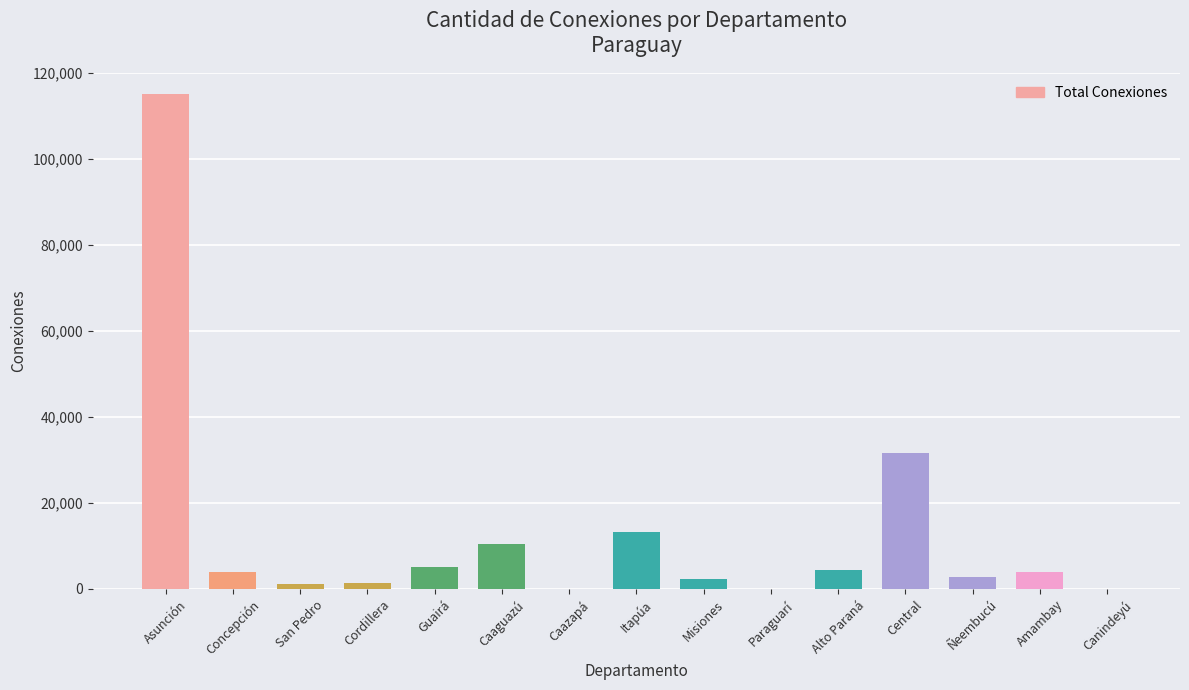

What is the sum of all values?

195819